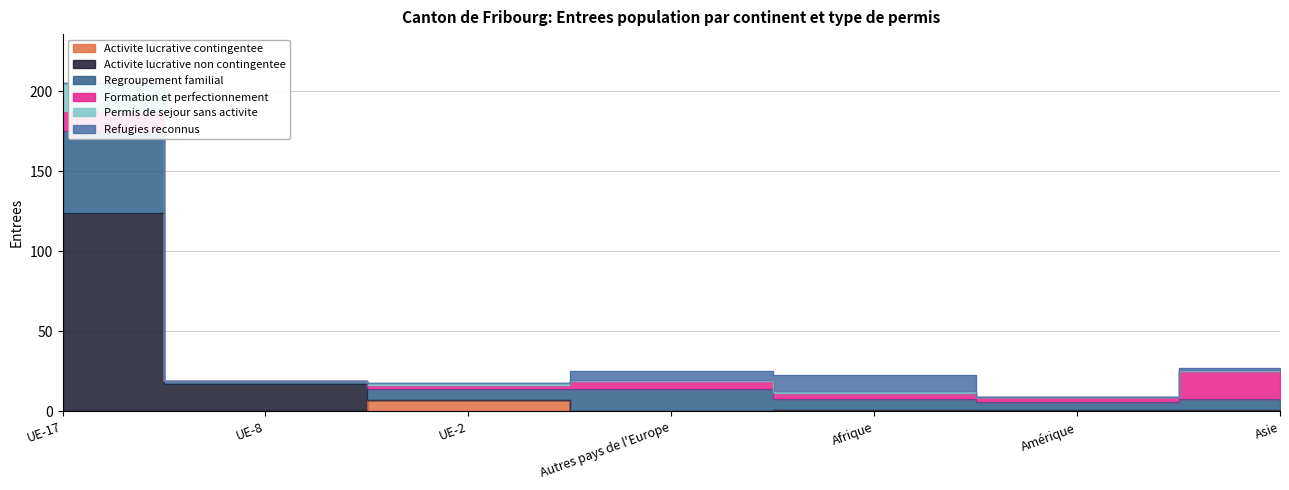

At which category does Activite lucrative non contingentee reach its first local valley?

Autres pays de l'Europe